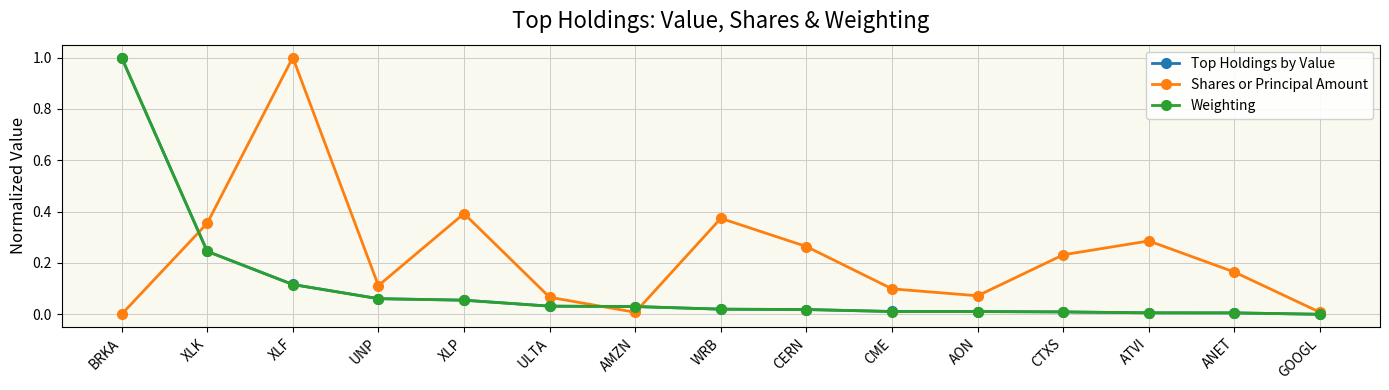

Is the value of Weighting at XLP greater than the value of Shares or Principal Amount at CTXS?

No